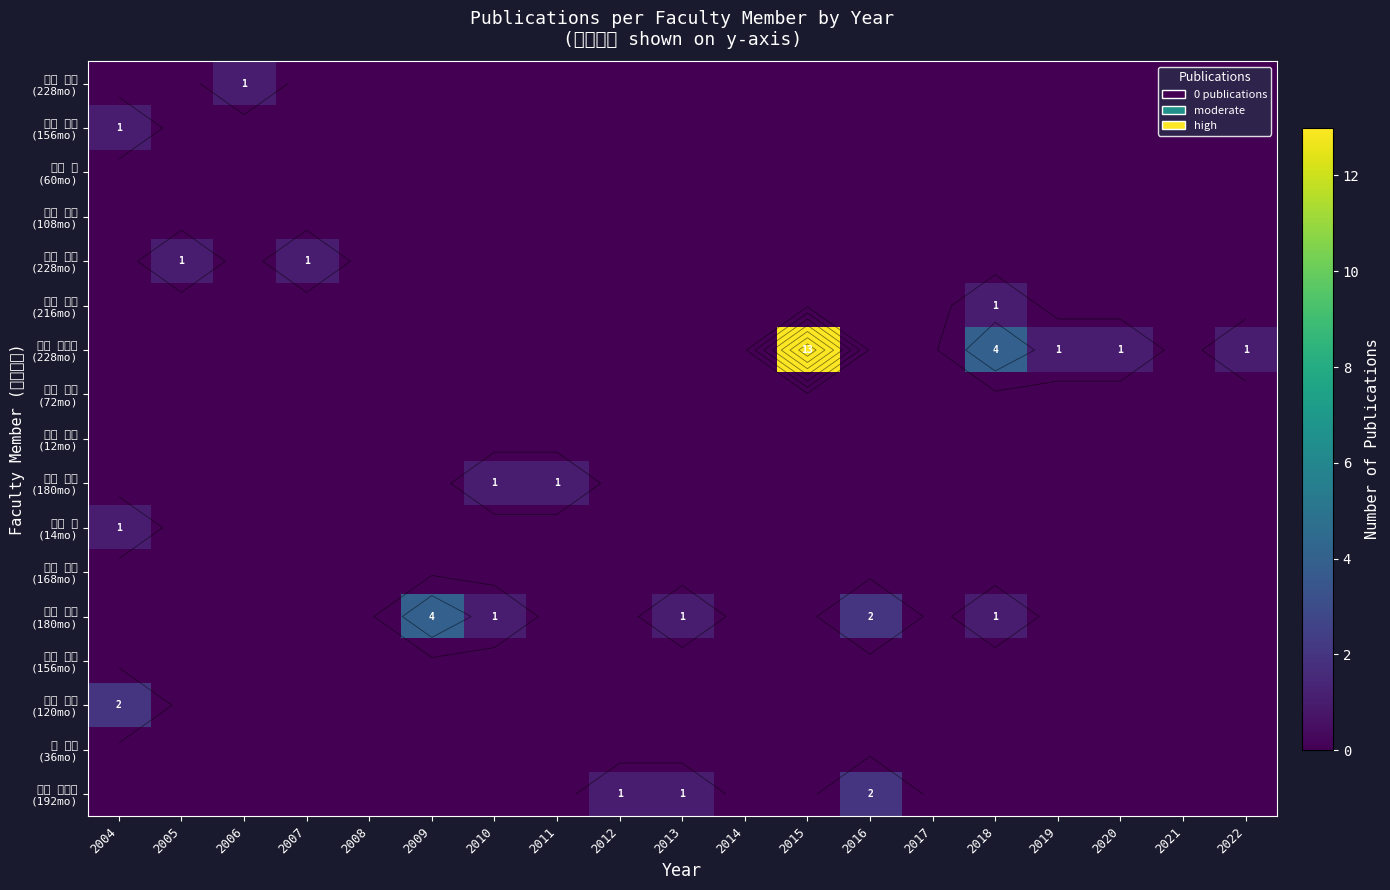

The 土屋 浩一郎 (228mo) series shows 4 at 2006. True or false?

False